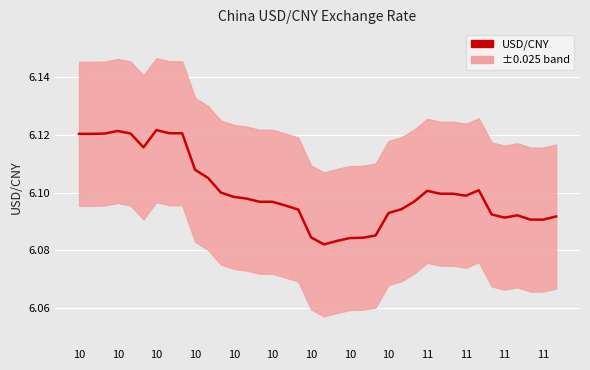

True or false: the data has more than 1 interior local peaks.

True